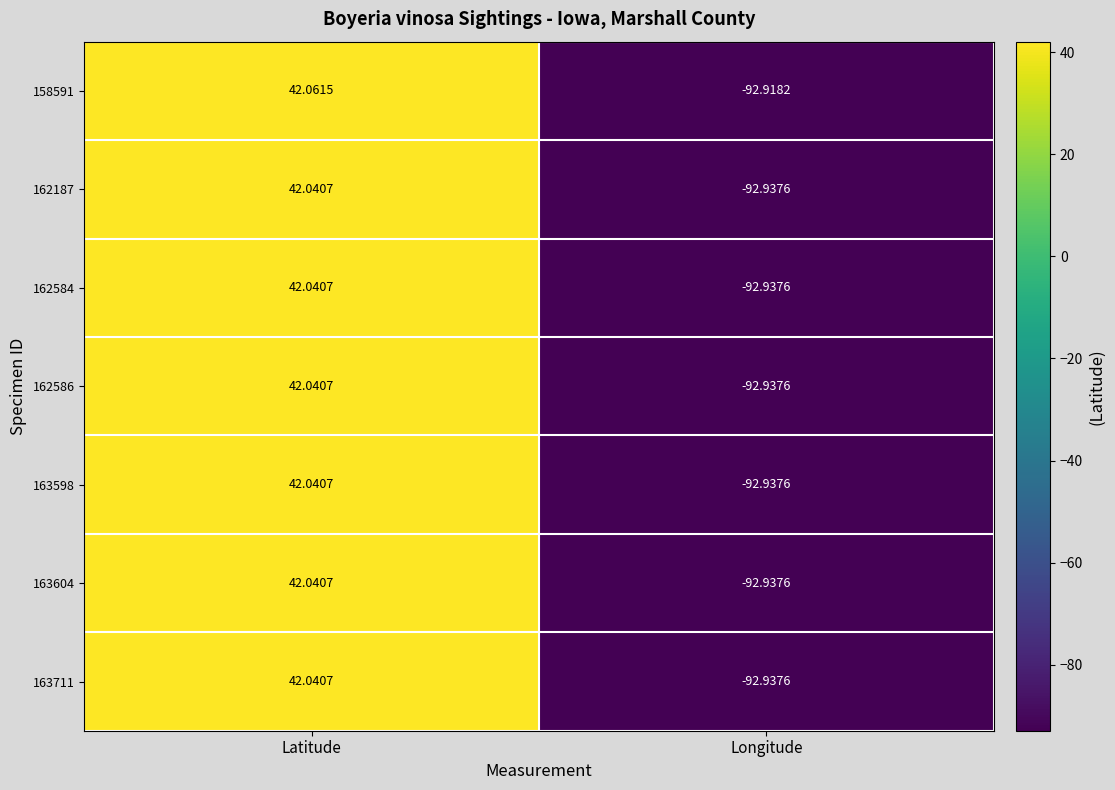

List the labels in order of 163604 value, smallest first.

Longitude, Latitude